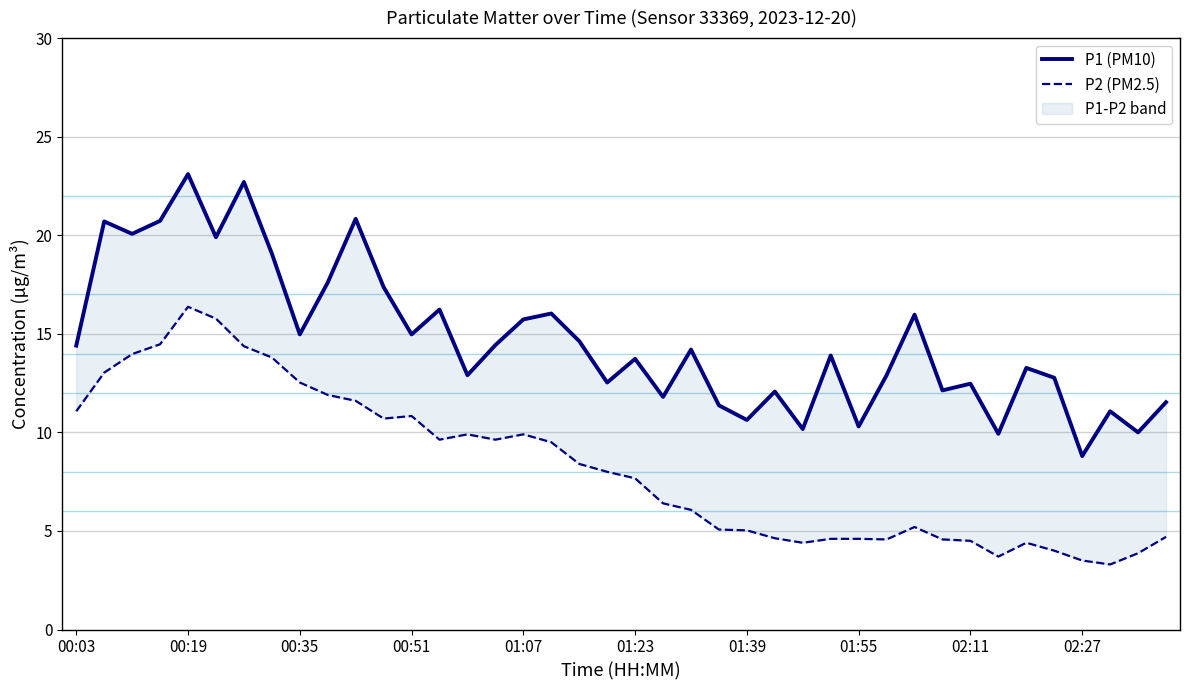

True or false: P1 (PM10) and P2 (PM2.5) cross at least once.

False